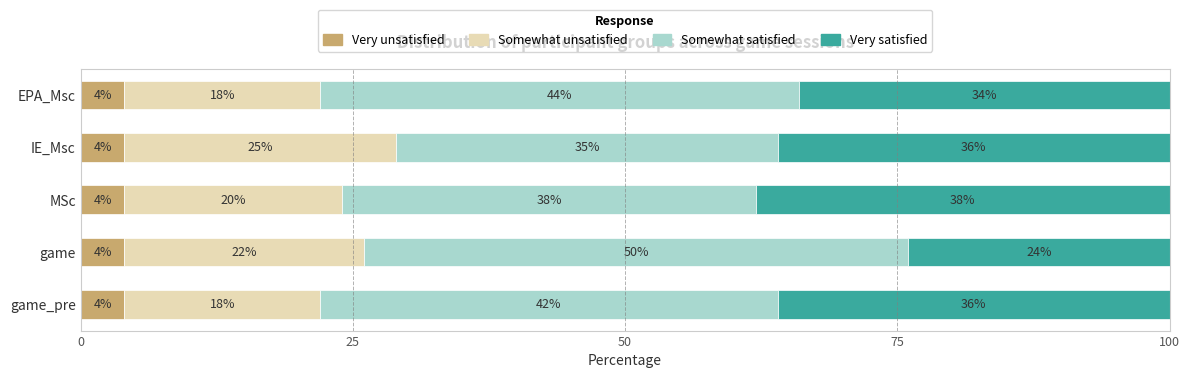

How many data points does each series have?

5